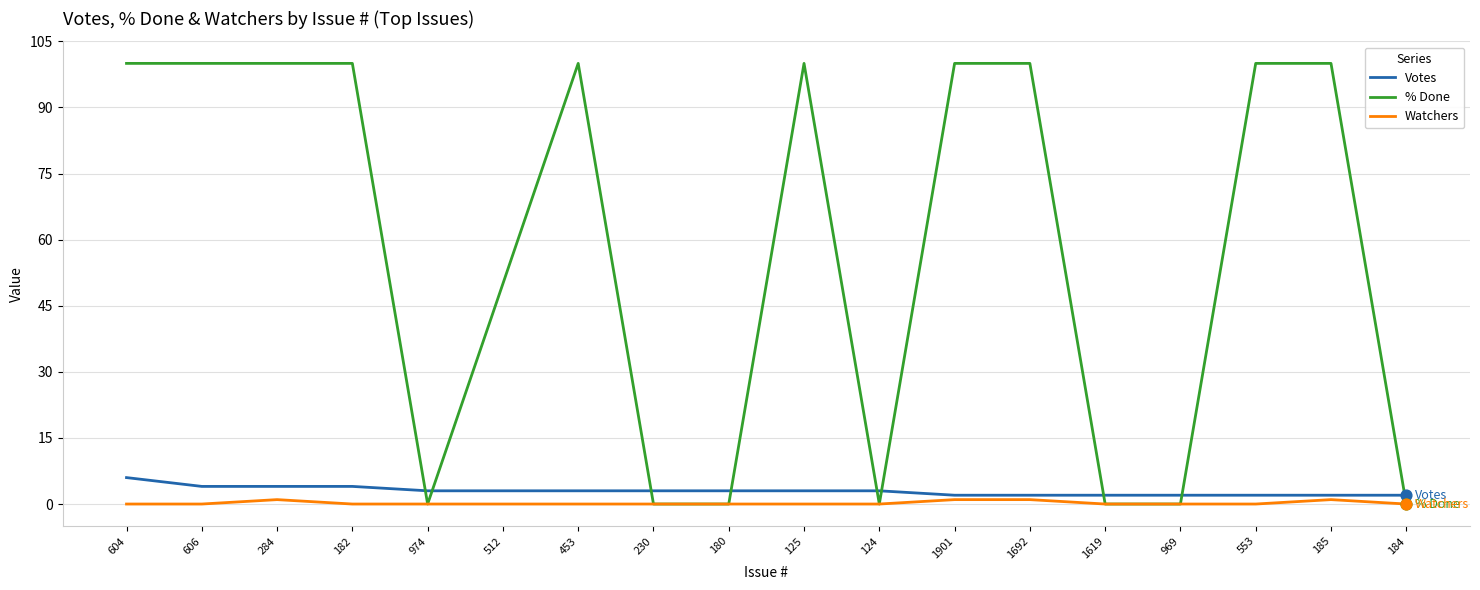

Which series has the largest total across all categories?

% Done